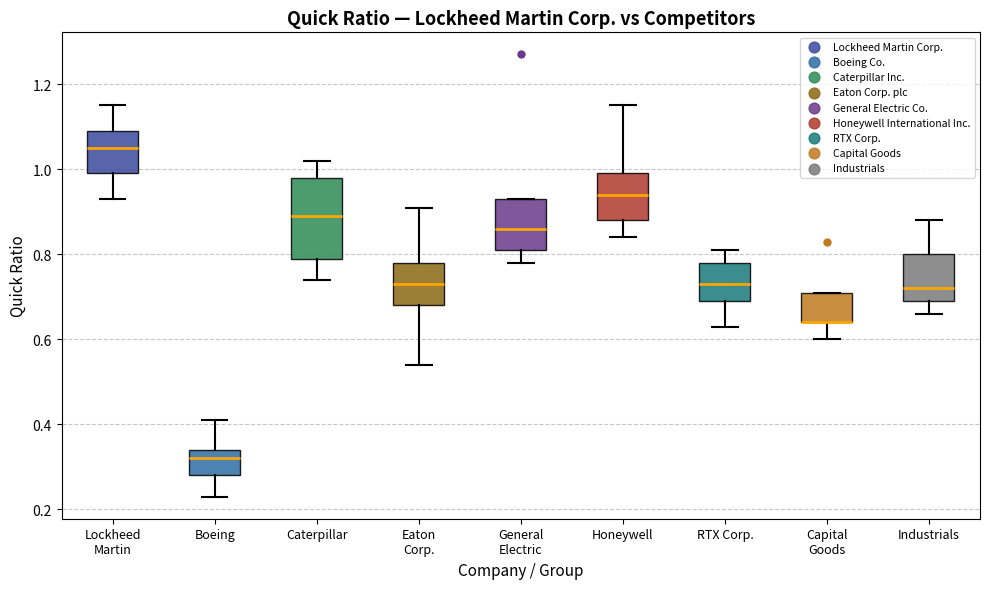

Reading left to right, read every box against the y-axis: the position of its median line, the range the box covers, and the ends of its whiskers. The values are not printed on the chart, so give them approximately, as read against the axis.

Lockheed Martin: median 1.06, box 1.00 to 1.10, whiskers 0.94 to 1.16
Boeing: median 0.32, box 0.28 to 0.34, whiskers 0.24 to 0.42
Caterpillar: median 0.90, box 0.80 to 0.98, whiskers 0.74 to 1.02
Eaton Corp.: median 0.74, box 0.68 to 0.78, whiskers 0.54 to 0.92
General Electric: median 0.86, box 0.82 to 0.94, whiskers 0.78 to 0.94
Honeywell: median 0.94, box 0.88 to 1.00, whiskers 0.84 to 1.16
RTX Corp.: median 0.74, box 0.70 to 0.78, whiskers 0.64 to 0.82
Capital Goods: median 0.64 (drawn on the box's lower edge), box 0.64 to 0.72, whiskers 0.60 to 0.72
Industrials: median 0.72, box 0.70 to 0.80, whiskers 0.66 to 0.88